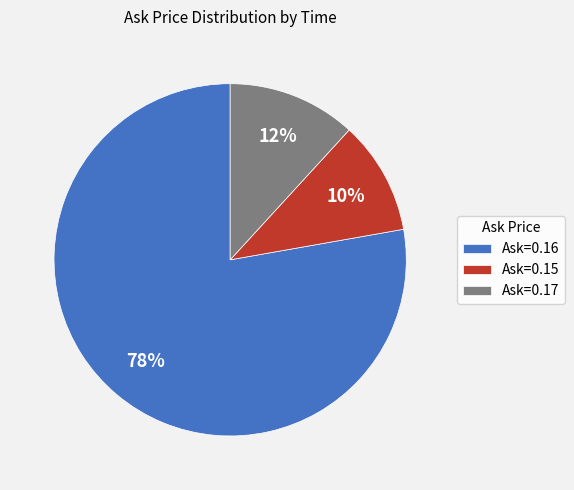

Count the number of slices in the pie.

3